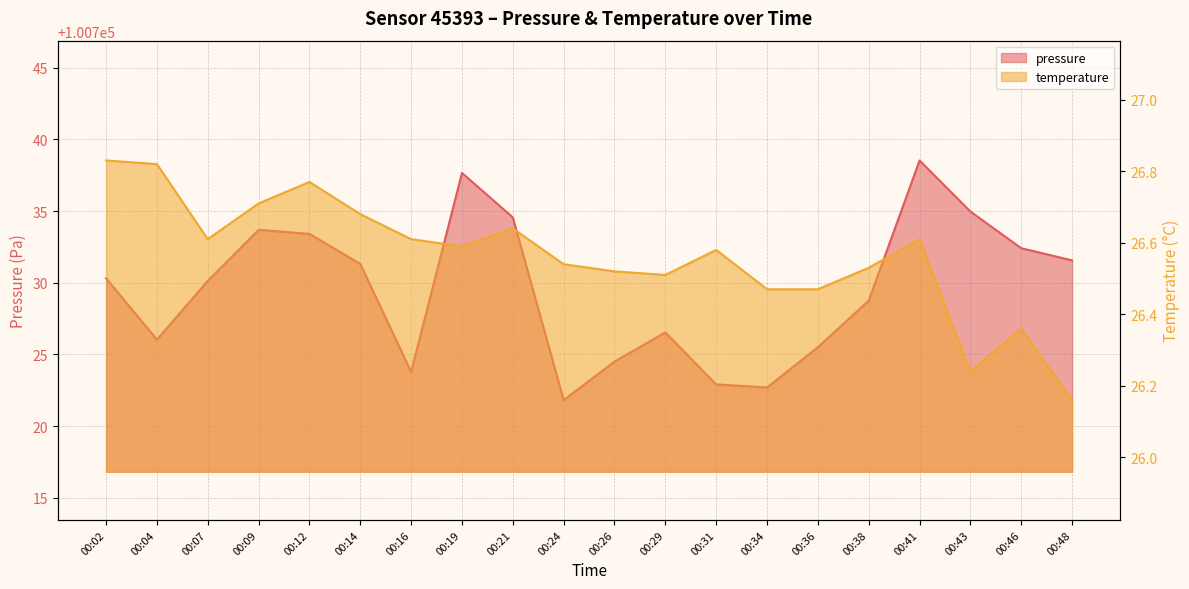

True or false: temperature and pressure cross at least once.

False